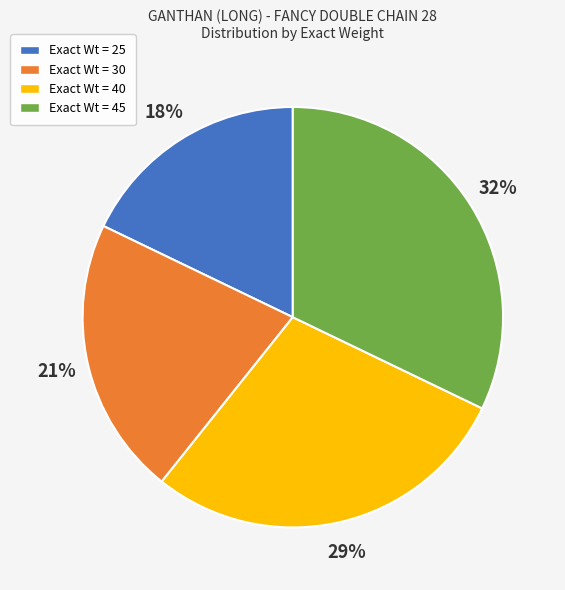

Do Exact Wt = 40 and Exact Wt = 25 together represent more than half of the pie?

No